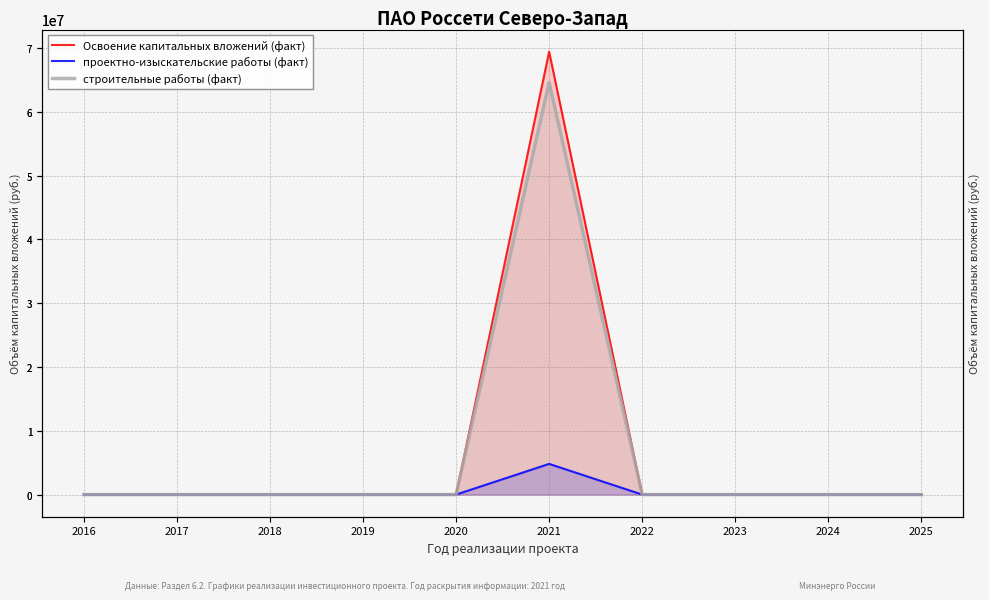

Between 2024 and 2019, which is larger?

2024